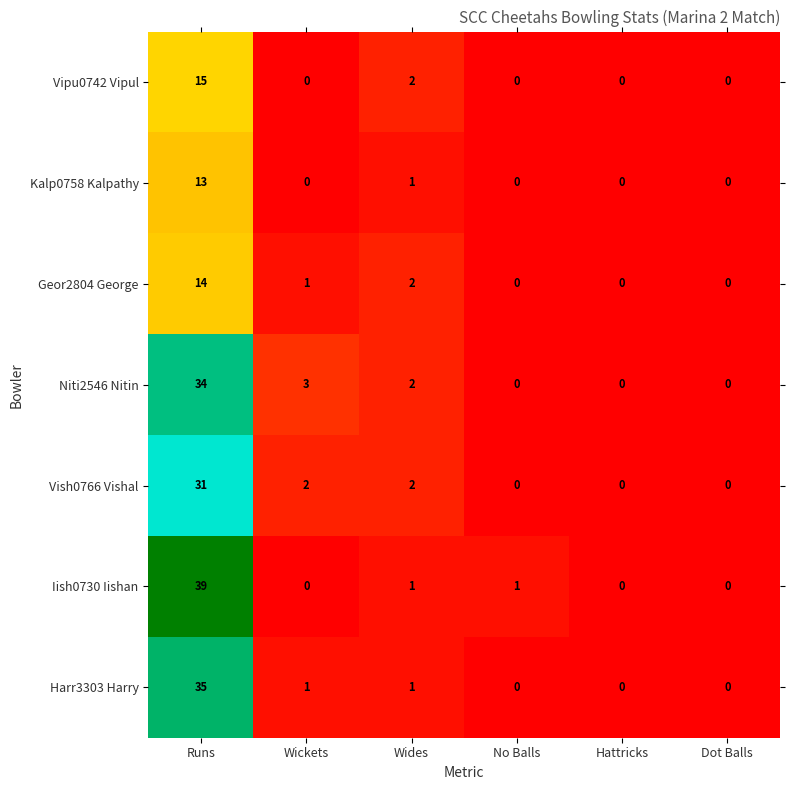

Where is Vipu0742 Vipul nearest to the value 7?

Wides